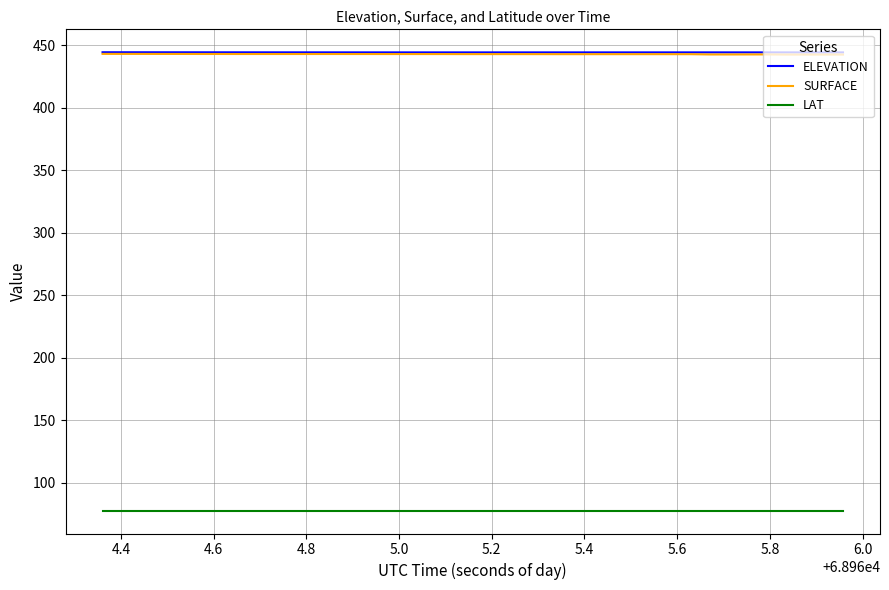

True or false: LAT and SURFACE intersect in this chart.

False